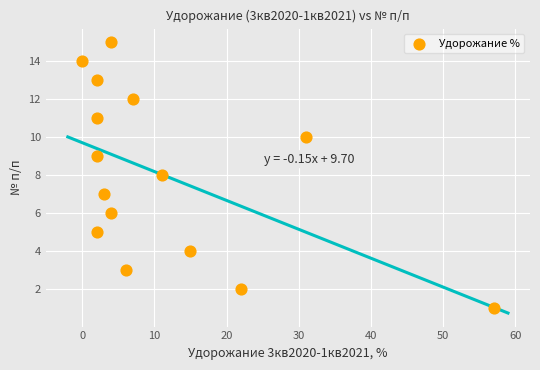

What is the range of X values (max minus min)?

57